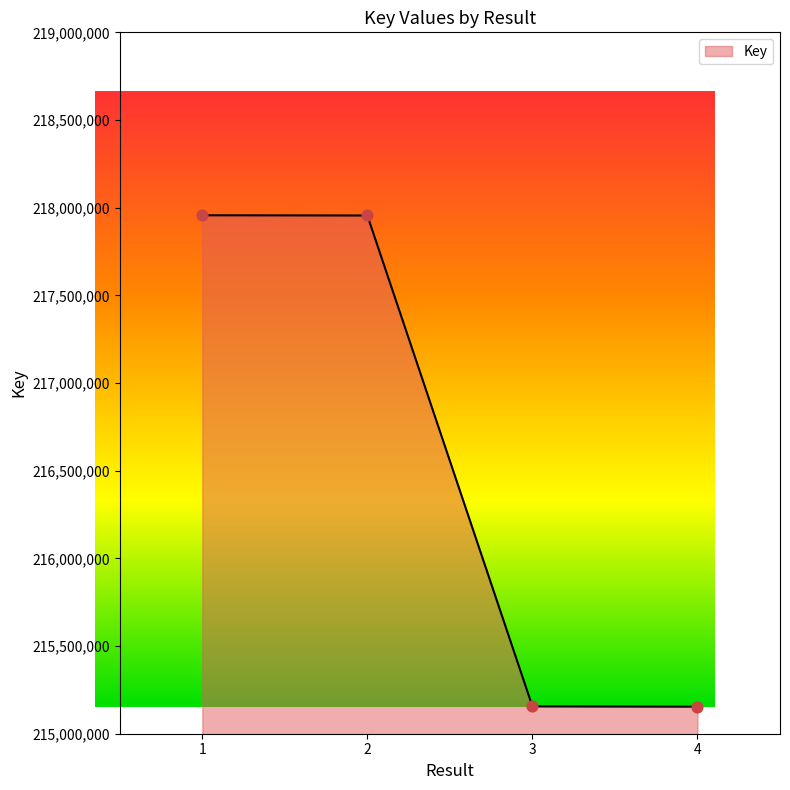

What is the ratio of the value at 4 to the value at 3?

1.0